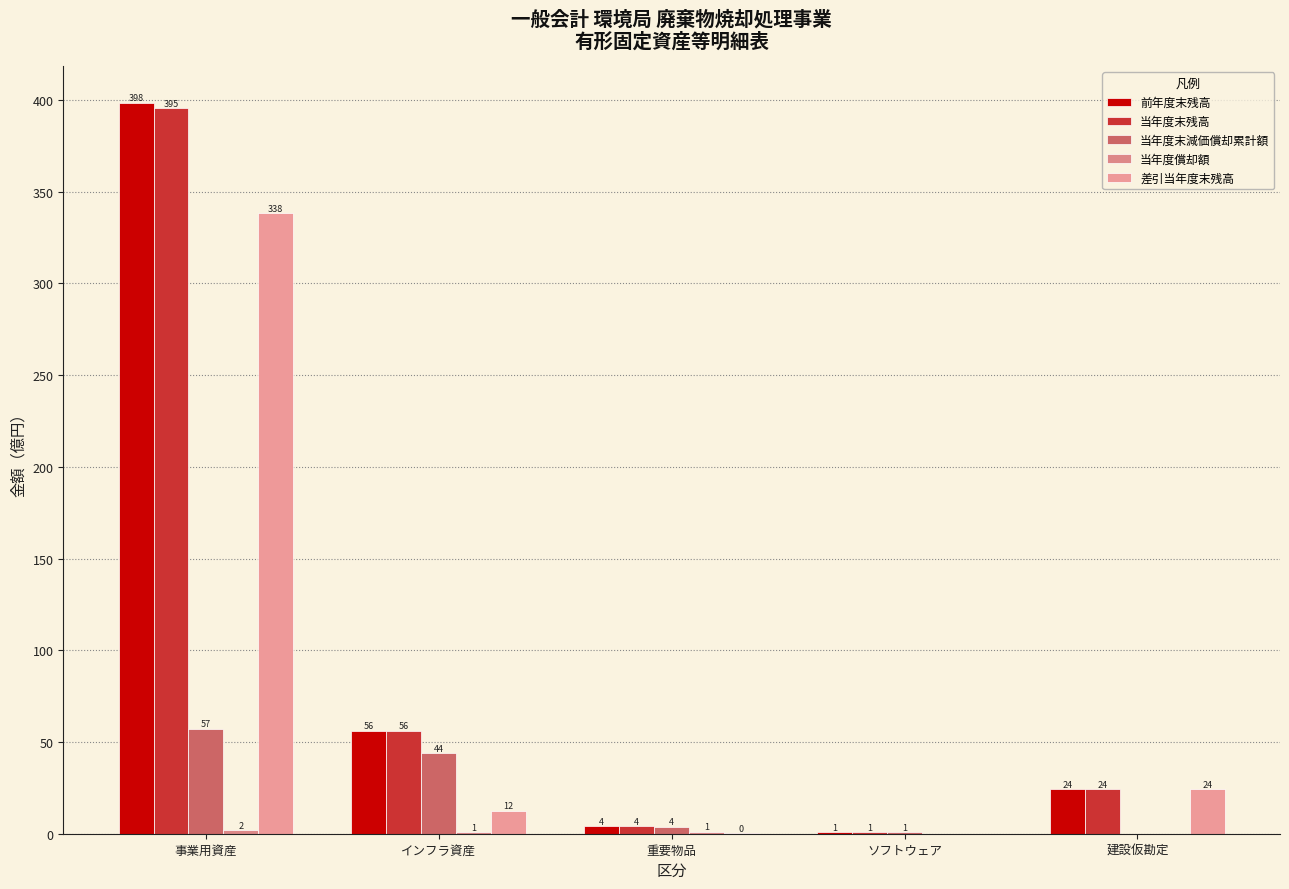

Read the 当年度末残高 value at 事業用資産.

395.4